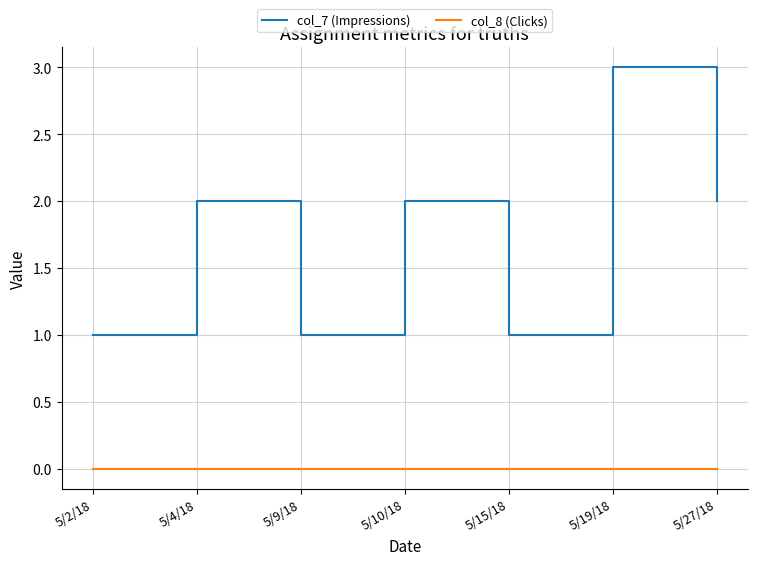

What is the spread (max minus min) of values at 5/15/18?

1